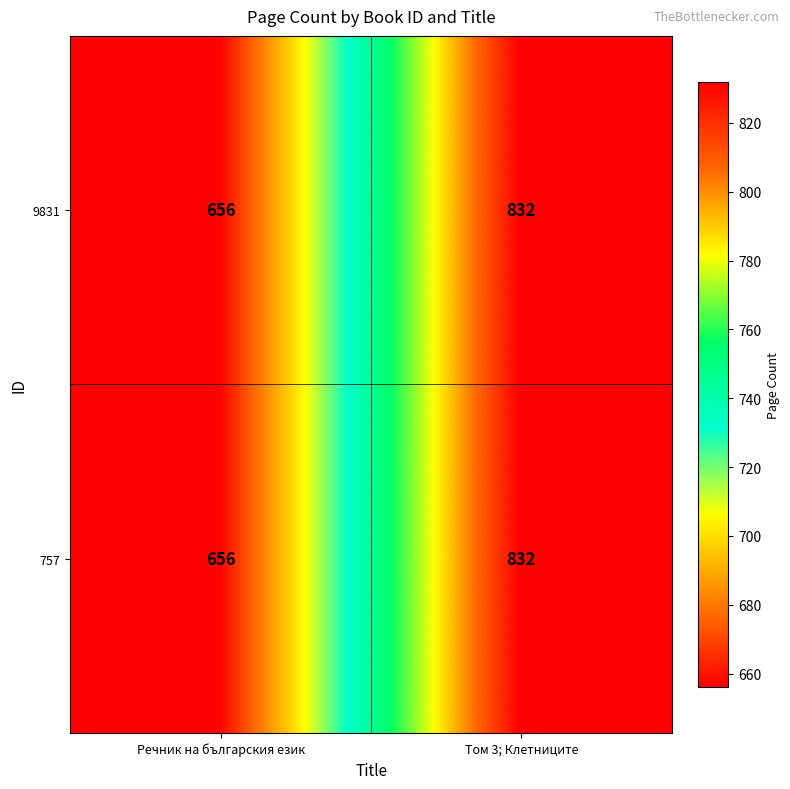

What is the difference between the maximum and minimum values in the 757 series?

176